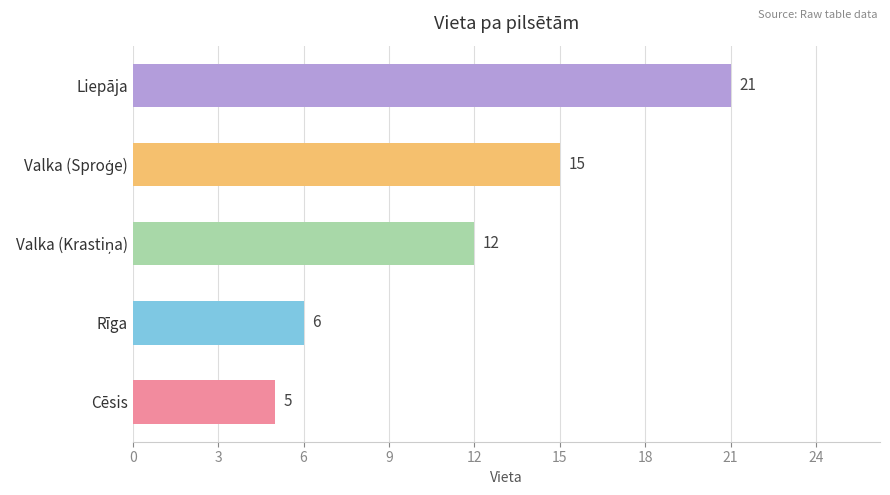

What is the difference between the values at Cēsis and Liepāja?

16